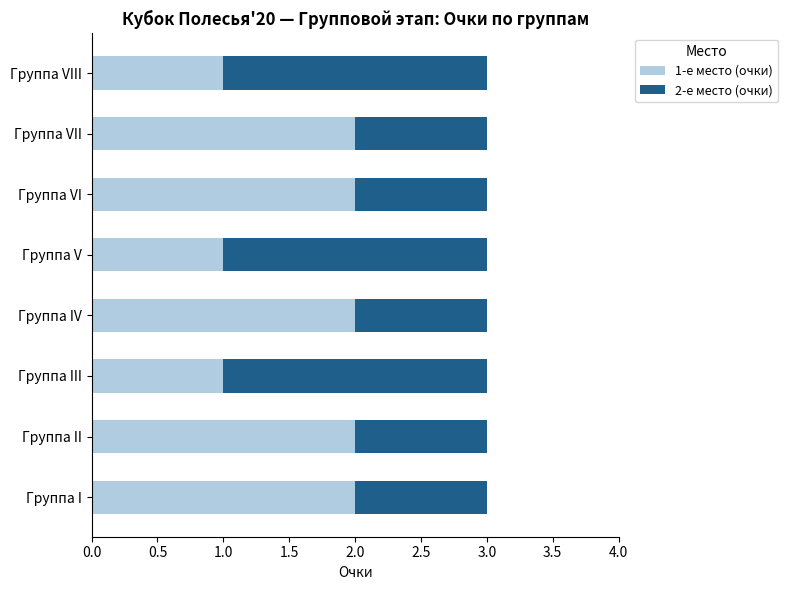

What is the total value across all series at Группа I?

3